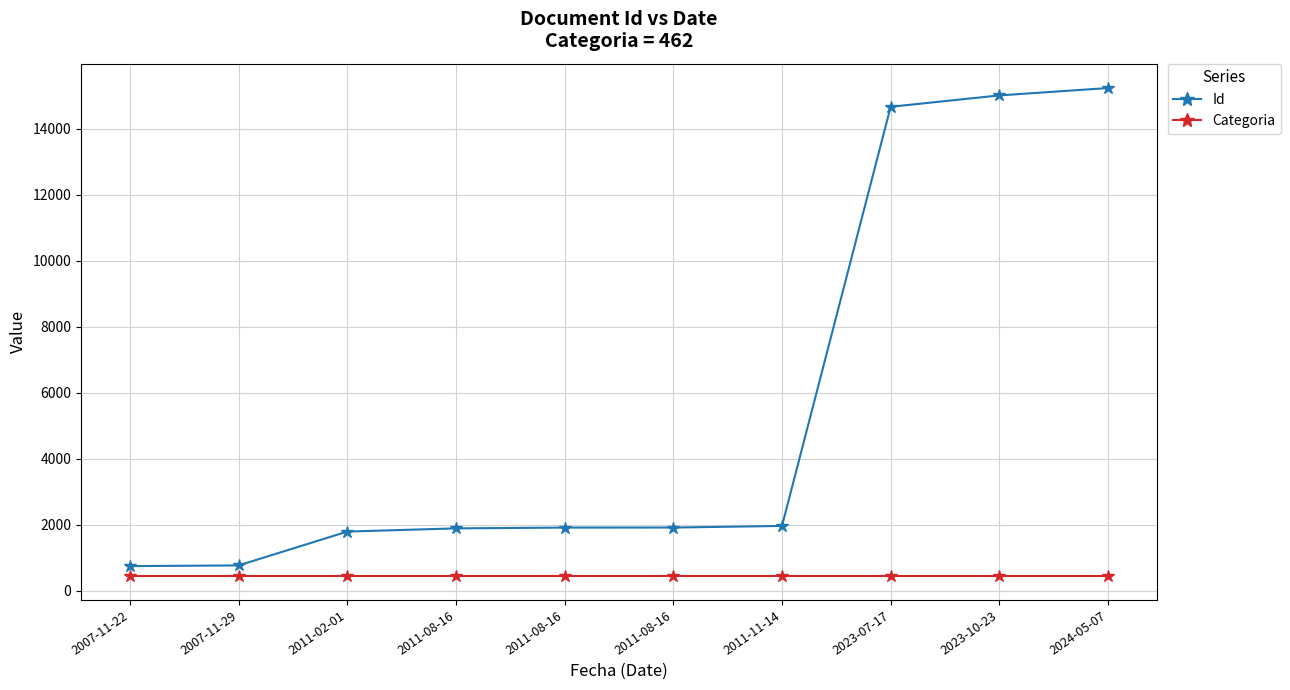

The value of Id at 2007-11-29 is 769. True or false?

True